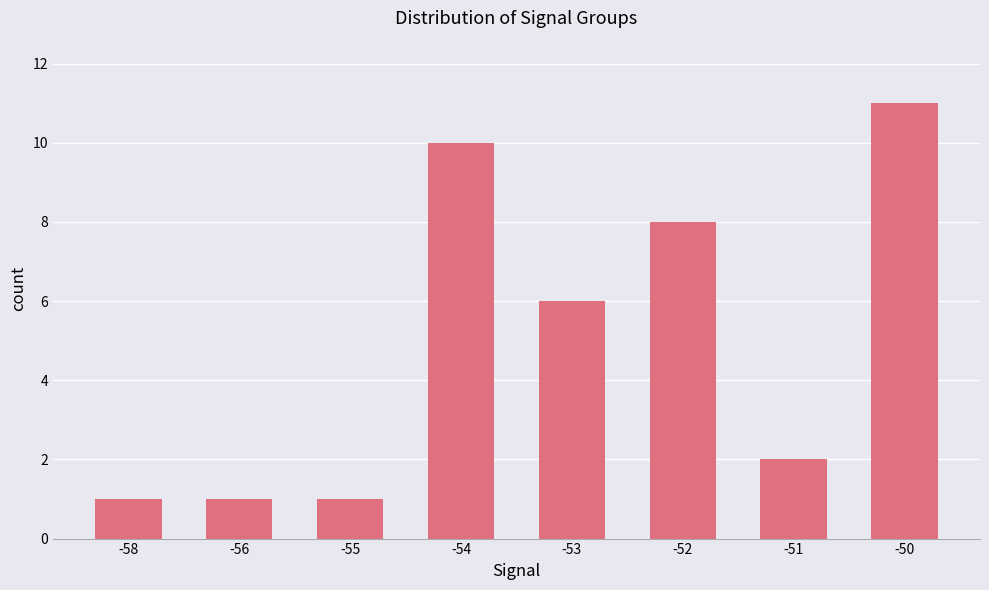

What is the sum of all values?

40